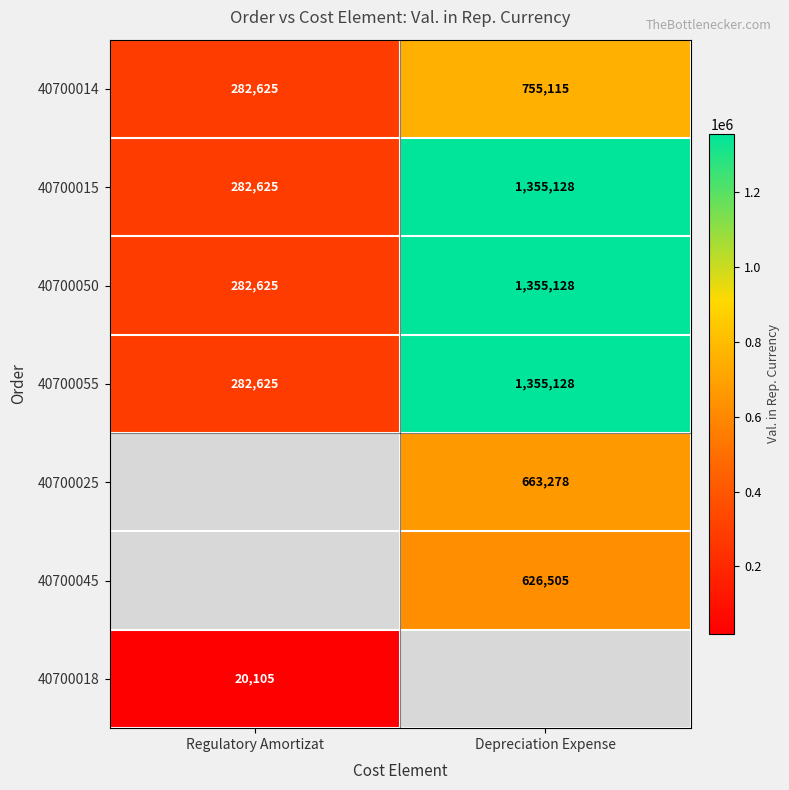

What is the average value of the 40700014 series?

518870